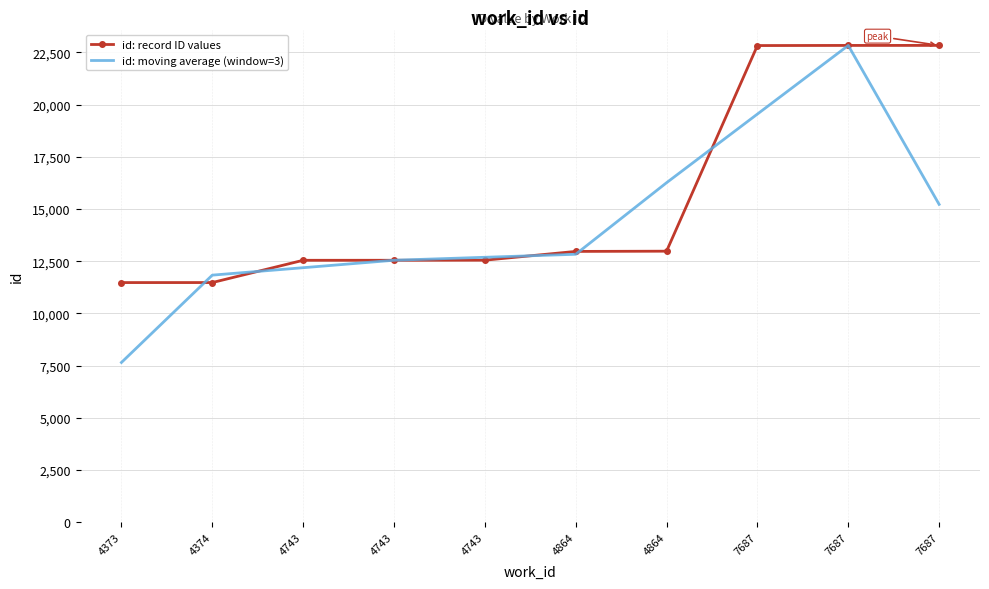

Between 7687 and 4743, which is larger?

7687